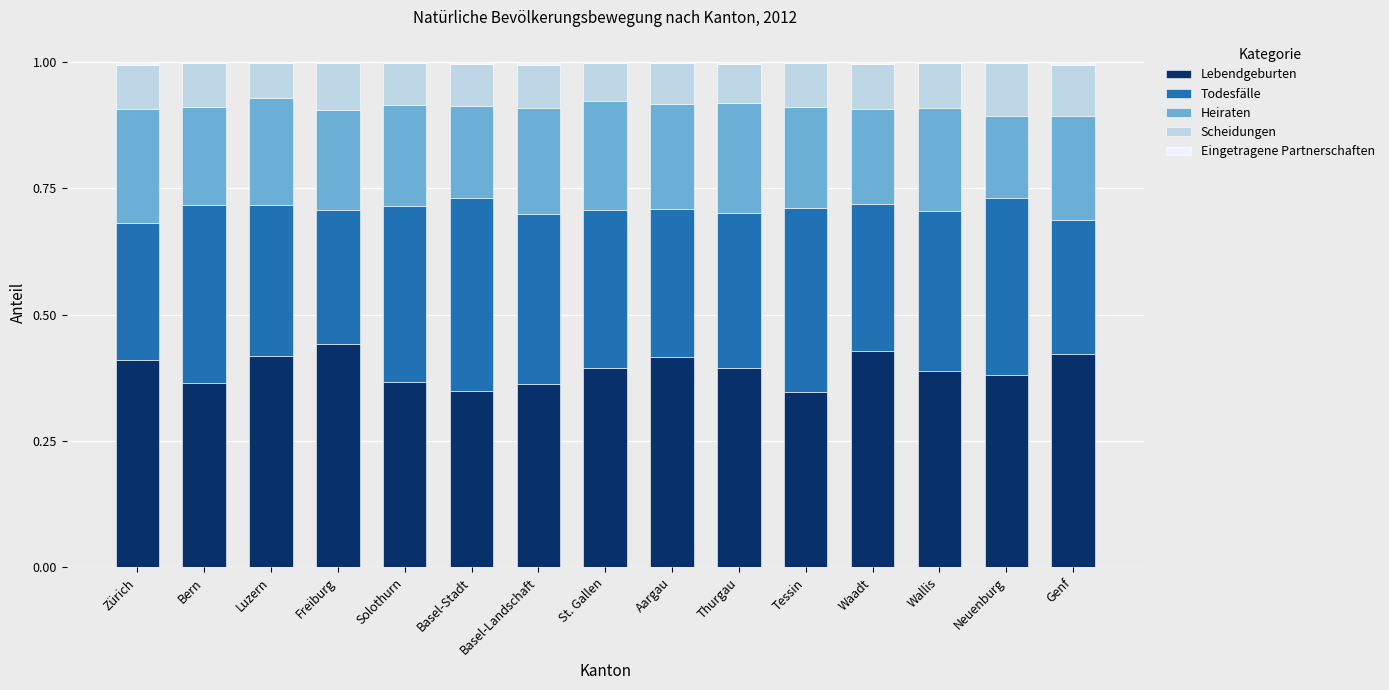

The Lebendgeburten series shows 0.2 at Solothurn. True or false?

False